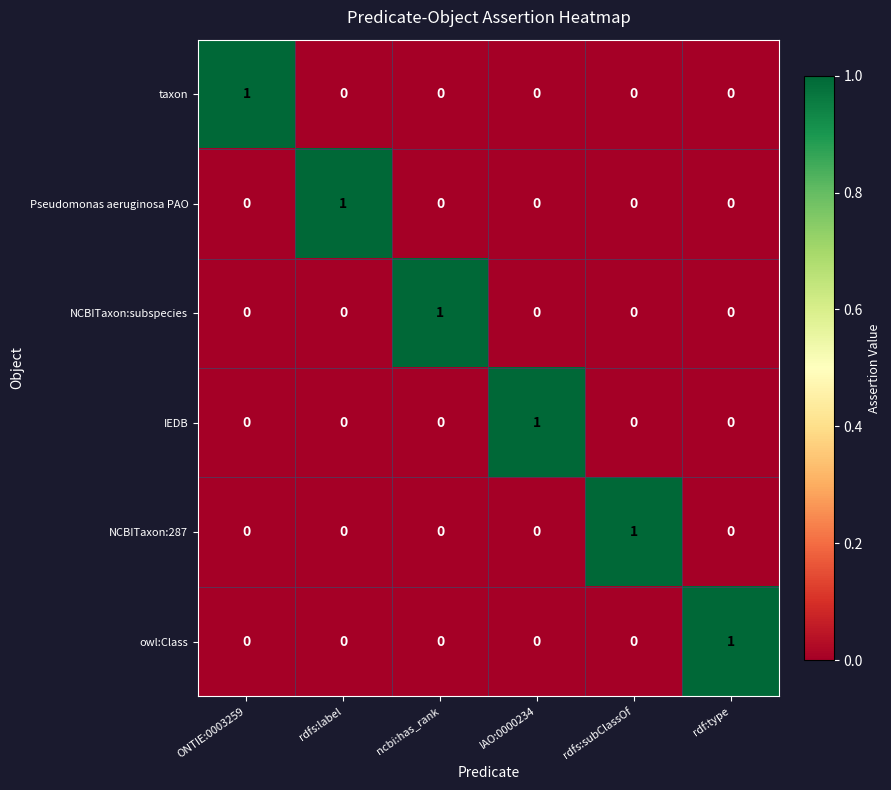

How many data points in taxon are above 0?

1